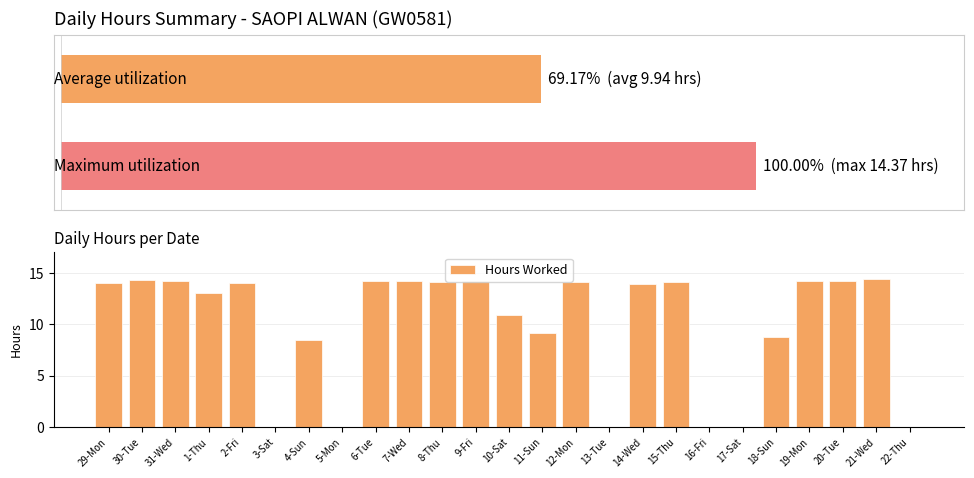

The chart shows a value of 13.1 at 1-Thu. True or false?

True